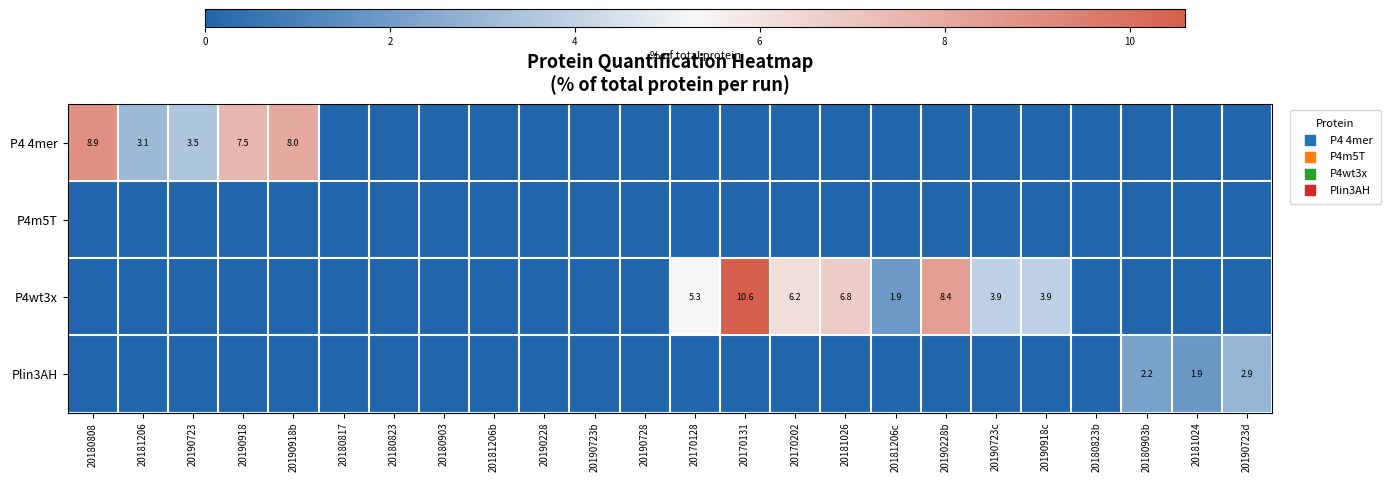

The P4 4mer series shows 3.1 at 20181206. True or false?

True